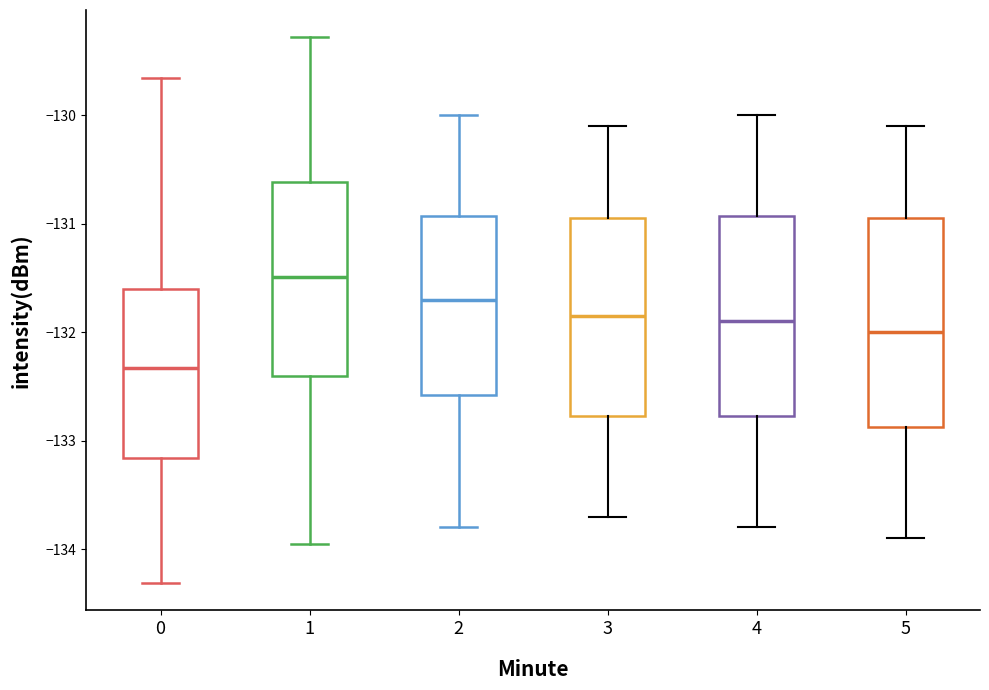

Reading left to right, read every box against the y-axis: the position of its median line, the range the box covers, and the ends of its whiskers. The values are not printed on the chart, so give them approximately, as read against the axis.

0: median -132.3, box -133.2 to -131.6, whiskers -134.3 to -129.7
1: median -131.5, box -132.4 to -130.6, whiskers -134.0 to -129.3
2: median -131.7, box -132.6 to -130.9, whiskers -133.8 to -130.0
3: median -131.8, box -132.8 to -130.9, whiskers -133.7 to -130.1
4: median -131.9, box -132.8 to -130.9, whiskers -133.8 to -130.0
5: median -132.0, box -132.9 to -130.9, whiskers -133.9 to -130.1